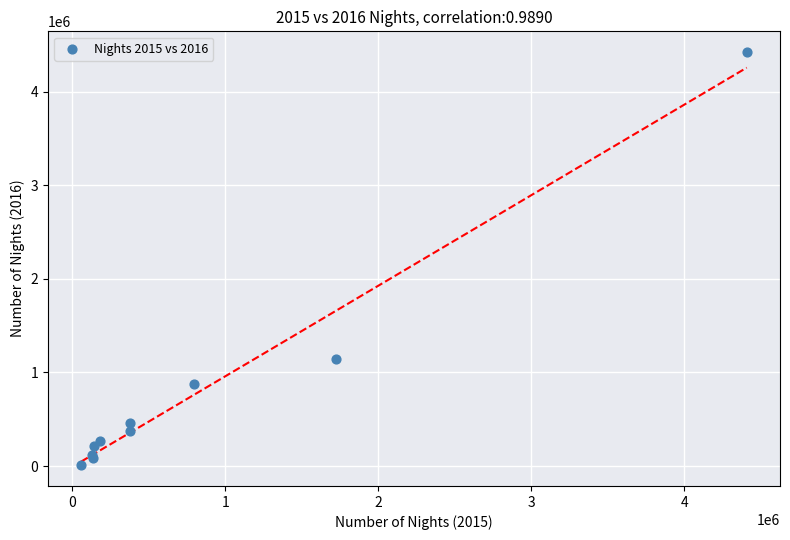

What Y value in the scatter plot is closest to 2216329?

1141833